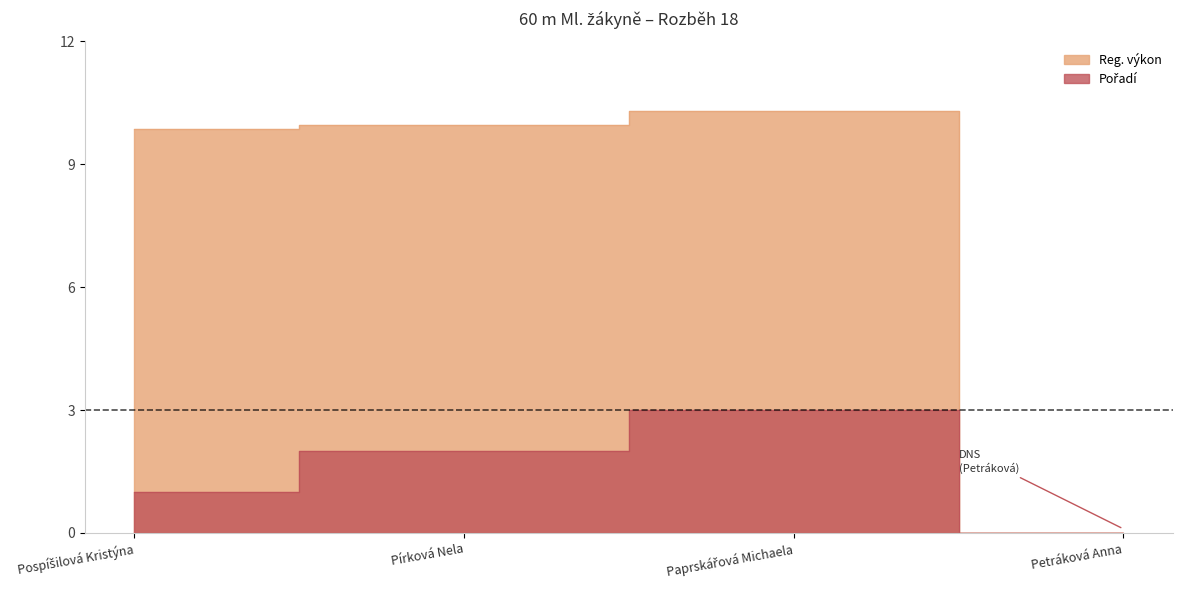

At which category does Pořadí reach its first local peak?

Paprskářová Michaela